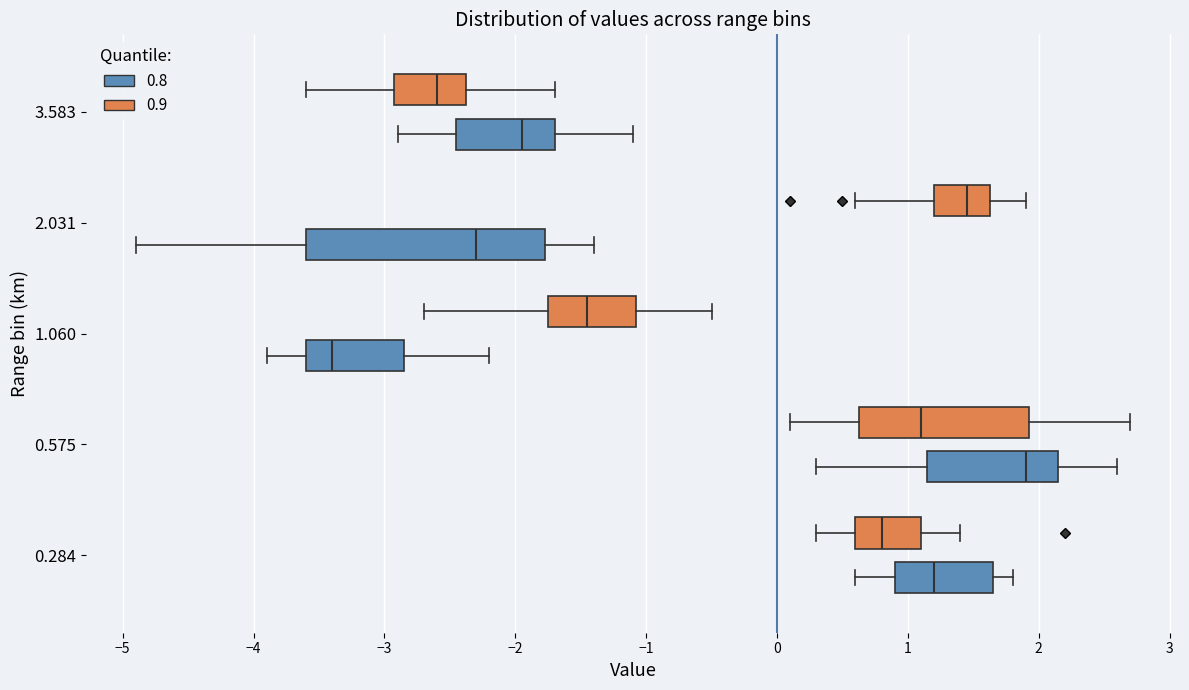

Reading bottom to top, transcribe this box plot: for each box, give where its median line is, the range the box spans, and where its two whiskers end, as read against the x-axis. The values are not printed on the chart, so give them approximately, as read against the axis.

0.284 (0.8): median 1.2, box 0.9 to 1.7, whiskers 0.6 to 1.8
0.284 (0.9): median 0.8, box 0.6 to 1.1, whiskers 0.3 to 1.4
0.575 (0.8): median 1.9, box 1.2 to 2.2, whiskers 0.3 to 2.6
0.575 (0.9): median 1.1, box 0.6 to 1.9, whiskers 0.1 to 2.7
1.060 (0.8): median -3.4, box -3.6 to -2.8, whiskers -3.9 to -2.2
1.060 (0.9): median -1.4, box -1.7 to -1.1, whiskers -2.7 to -0.5
2.031 (0.8): median -2.3, box -3.6 to -1.8, whiskers -4.9 to -1.4
2.031 (0.9): median 1.5, box 1.2 to 1.6, whiskers 0.6 to 1.9
3.583 (0.8): median -1.9, box -2.4 to -1.7, whiskers -2.9 to -1.1
3.583 (0.9): median -2.6, box -2.9 to -2.4, whiskers -3.6 to -1.7